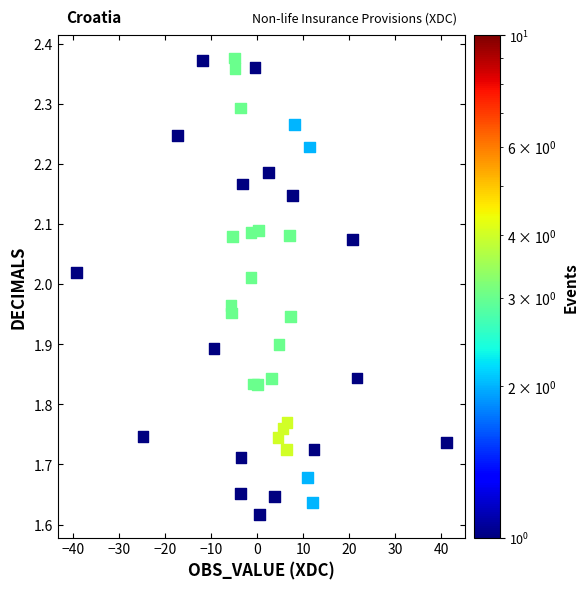

What is the range of X values (max minus min)?

80.4